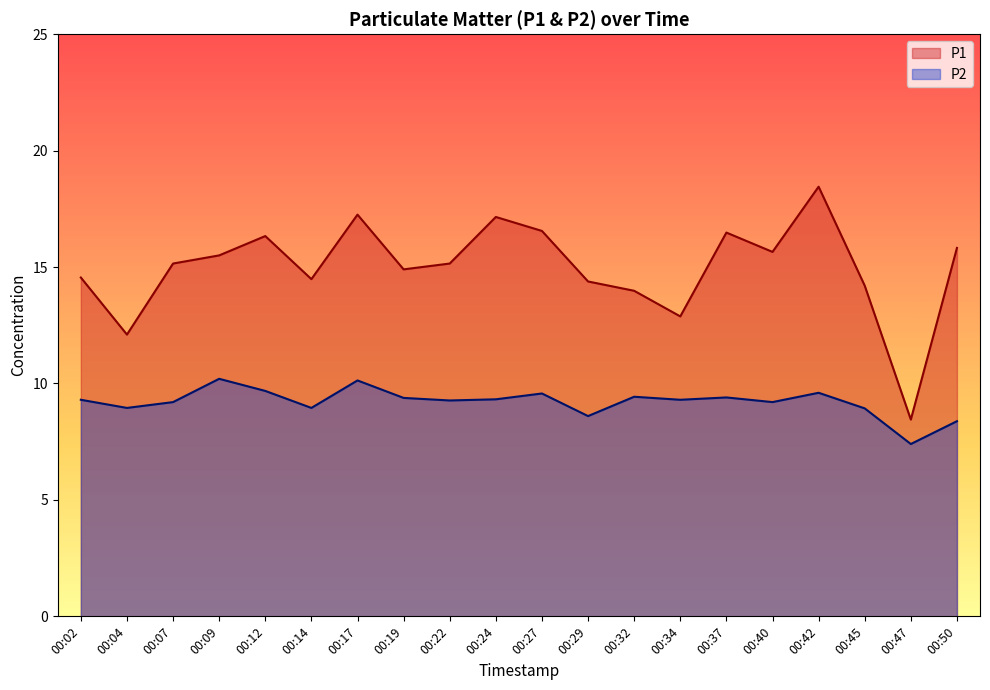

Is the value of P1 at 00:22 greater than the value of P2 at 00:32?

Yes